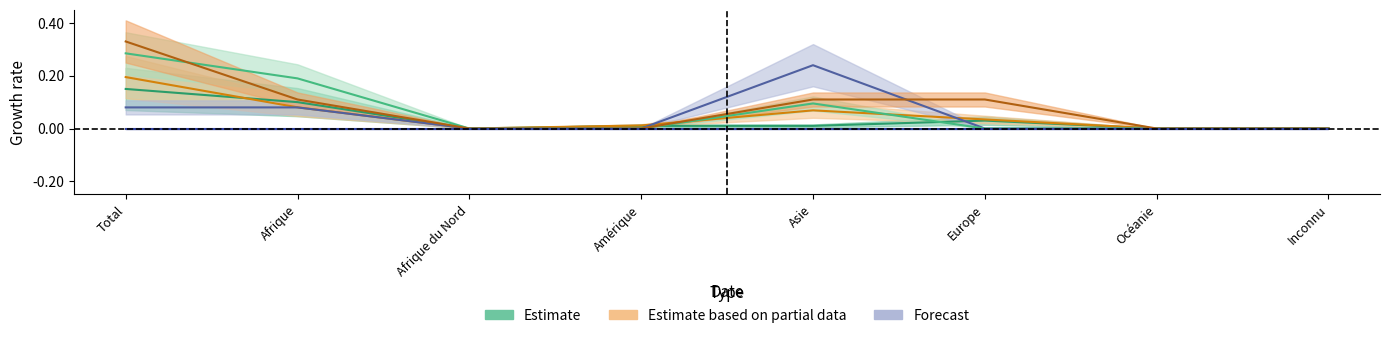

At how many categories does at least one series exceed 0?

5